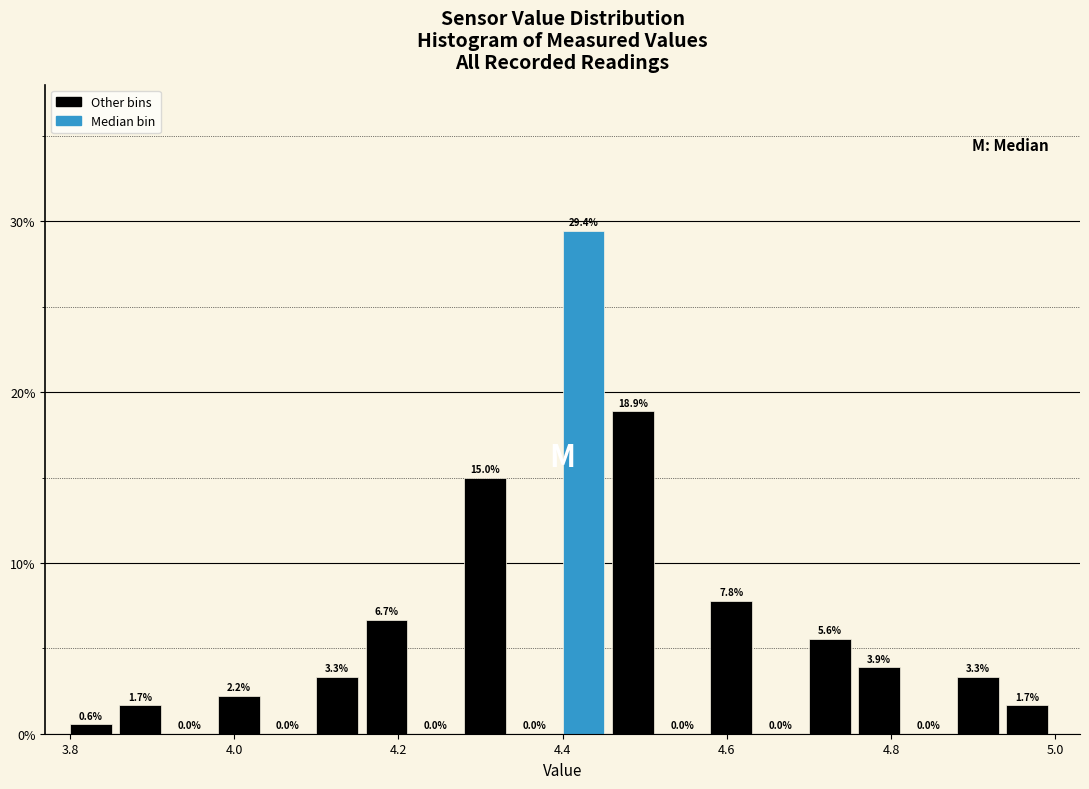

Around what value on the x-axis is the tallest bar? Give the approximate position of its centre, as read against the axis.

4.42